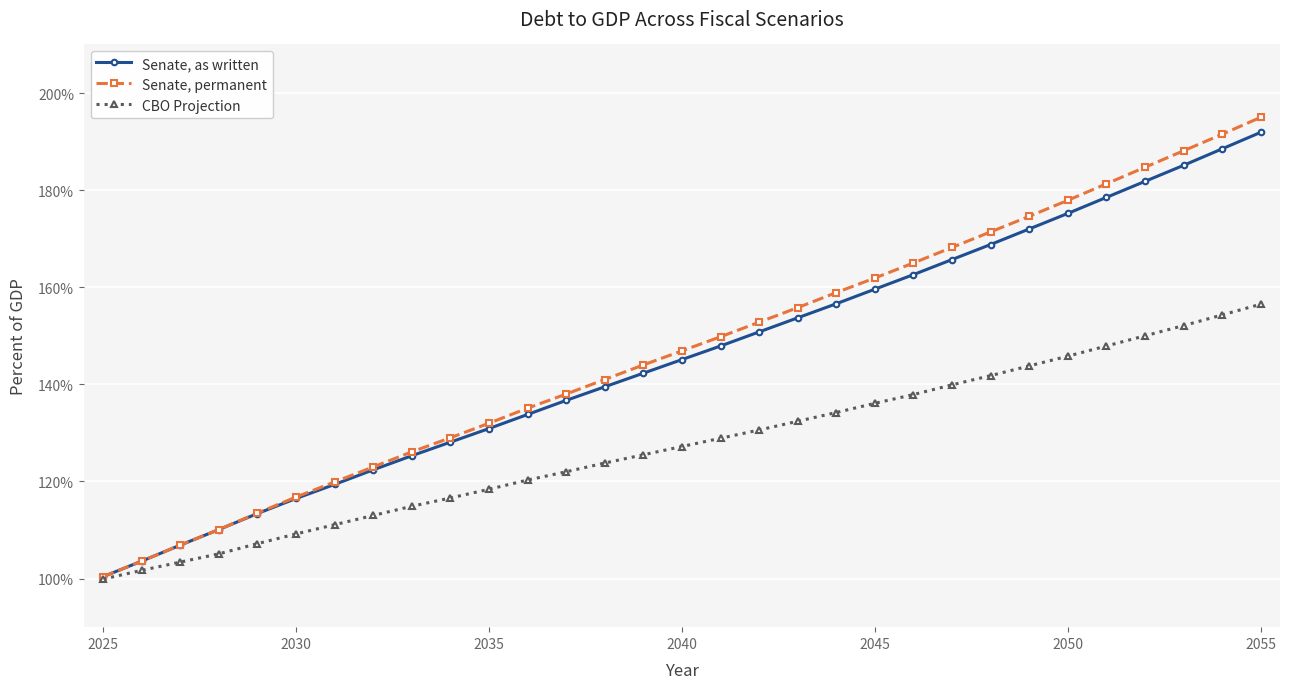

What is the value of the Senate, as written point at the 6th from the left?

116.5